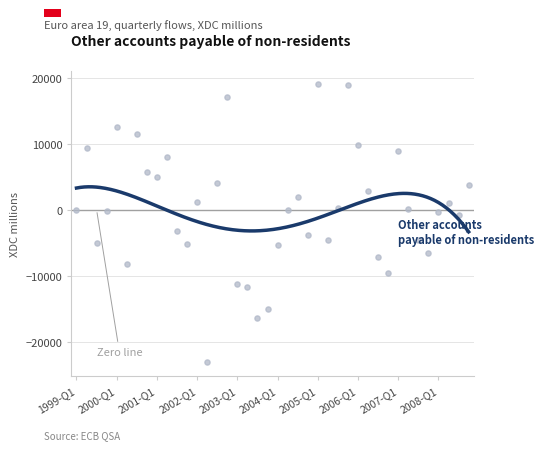

What is the change in value from 1999-Q4 to 2006-Q4?

-9394.3